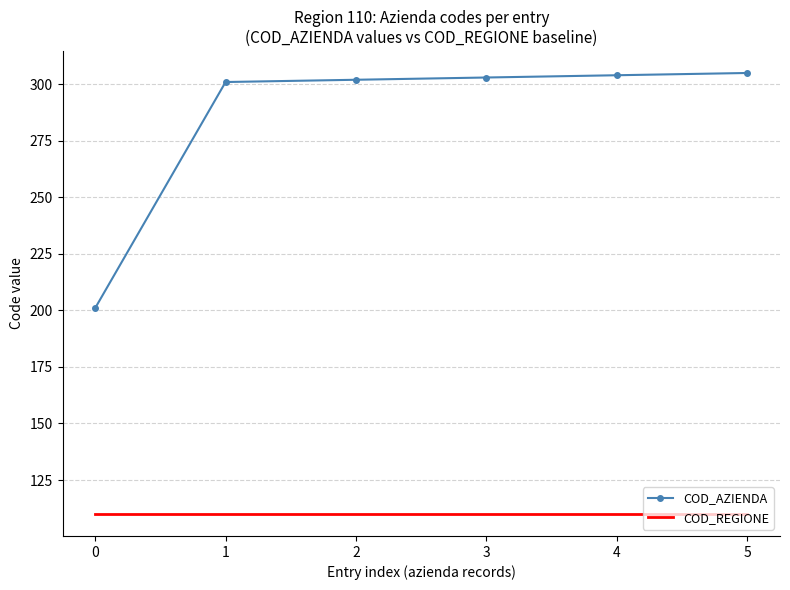

True or false: COD_AZIENDA and COD_REGIONE intersect in this chart.

False